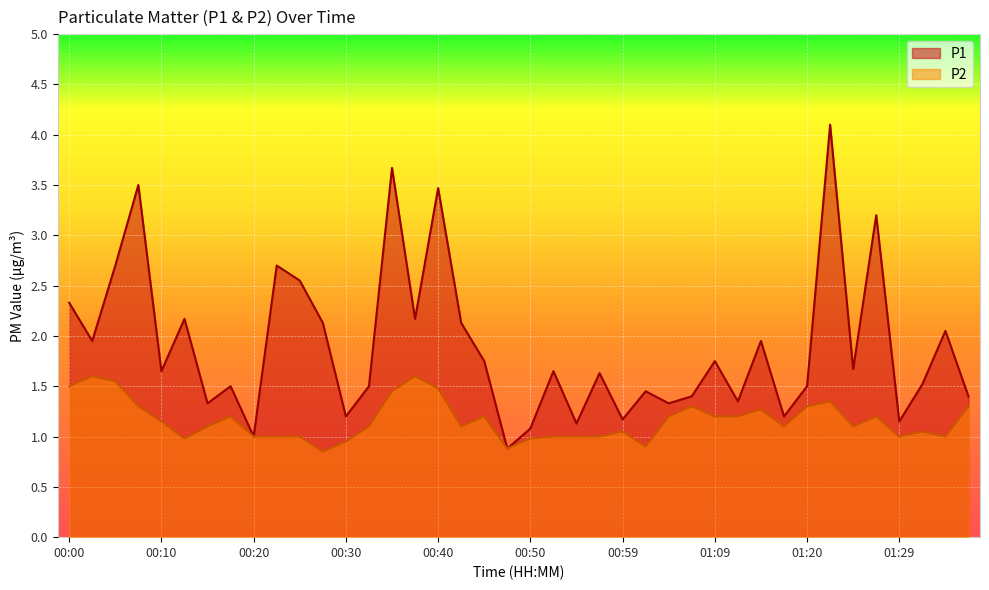

What is the sum of the P1 values at 00:40 and 01:20?

5.0